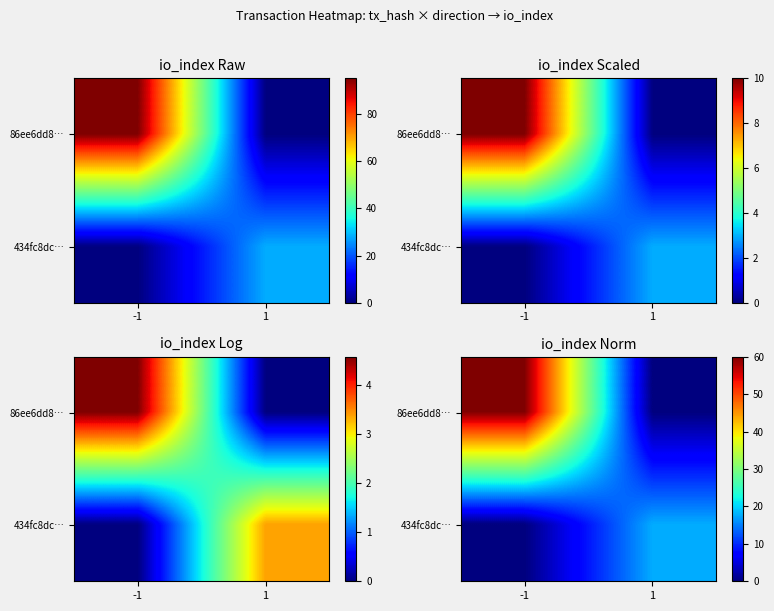

List the series in order of their overall mean, lowest first.

434fc8dc…, 86ee6dd8…